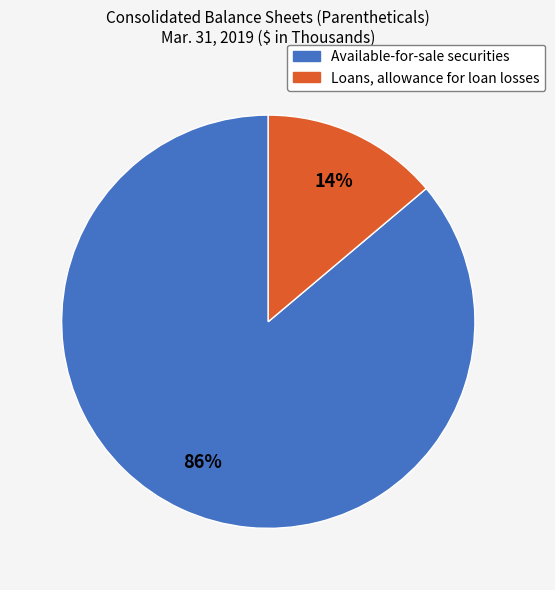

To the nearest percent, what is the difference between the largest and smallest slice percentages?

72%